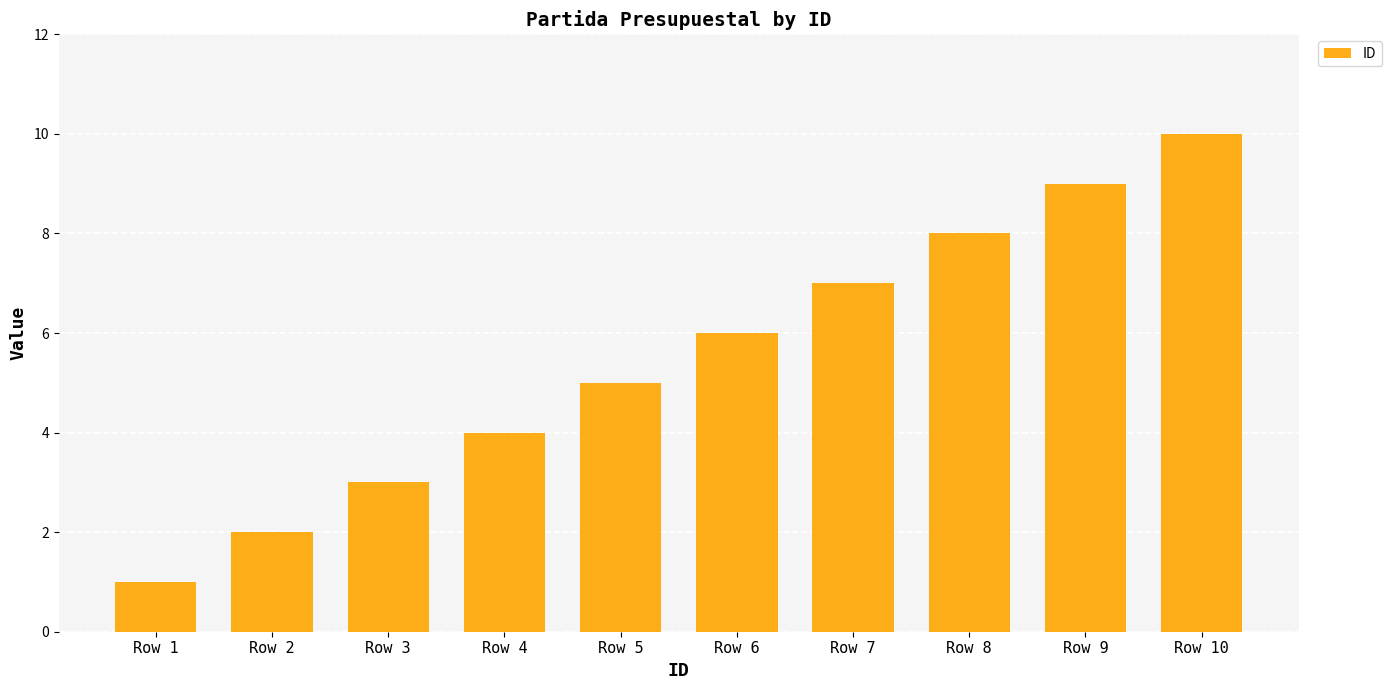

What is the smallest value displayed?

1